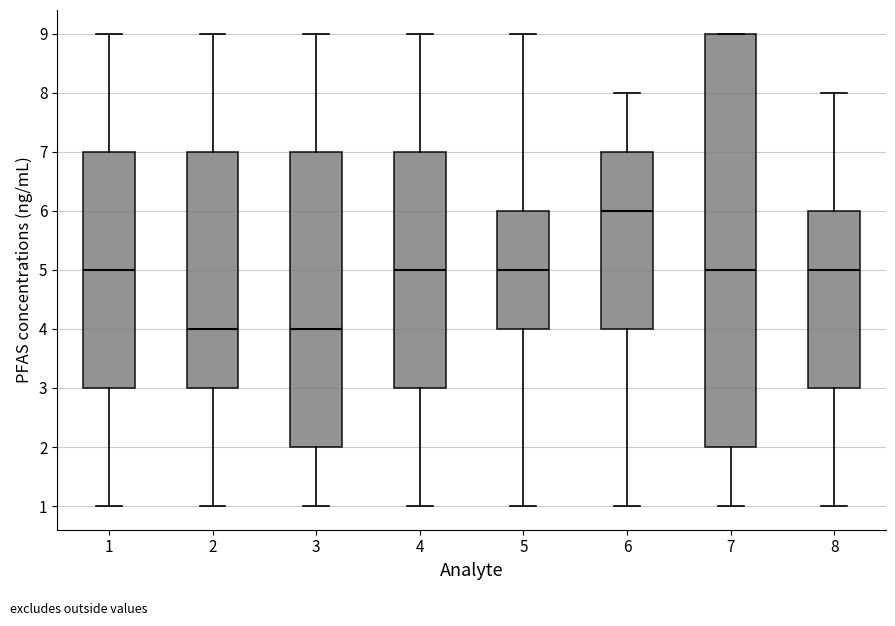

Where does the median line of the box at x = 8 sit on the y-axis? The values are not printed on the chart, so give them approximately, as read against the axis.

5